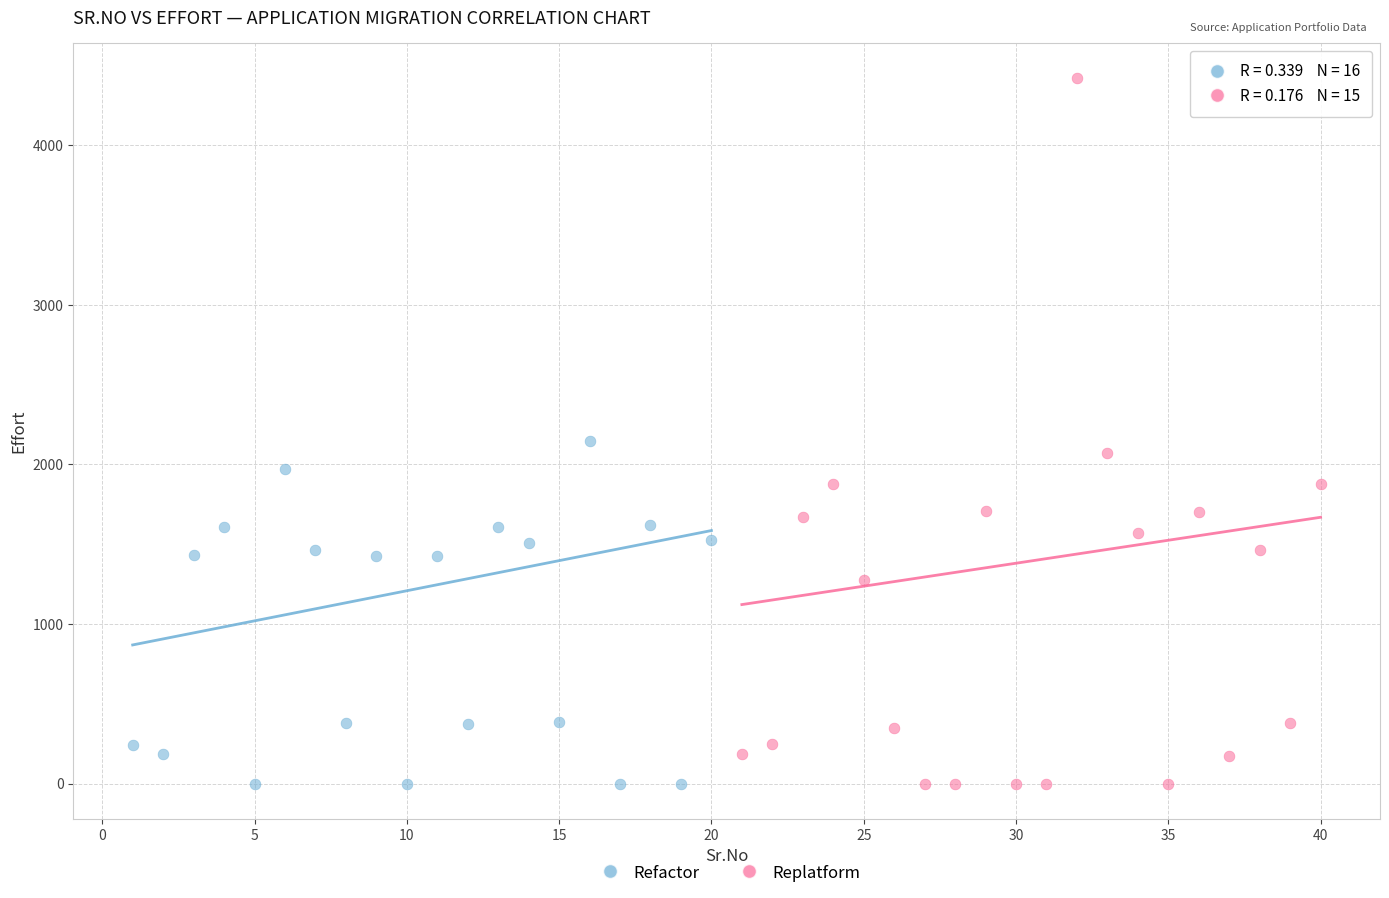

Which series reaches the maximum Y coordinate?

Replatform